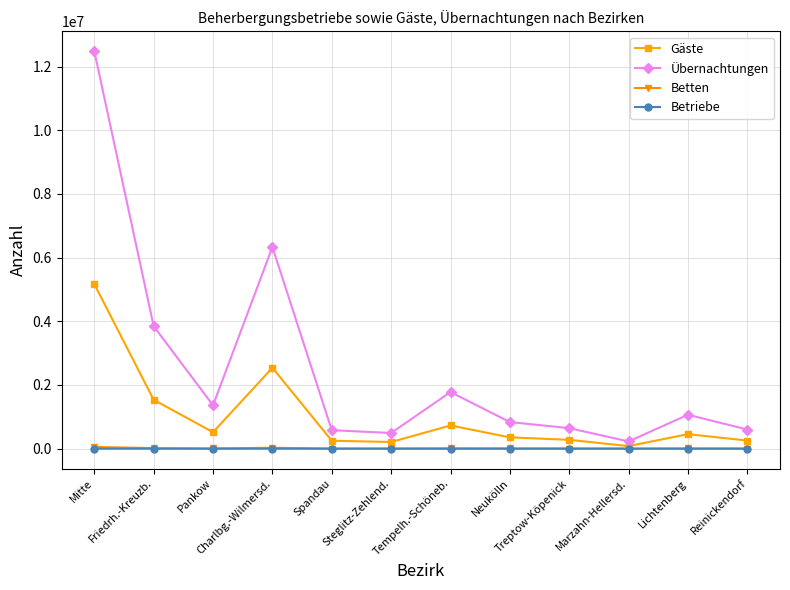

What is the average value of the Gäste series?

1030774